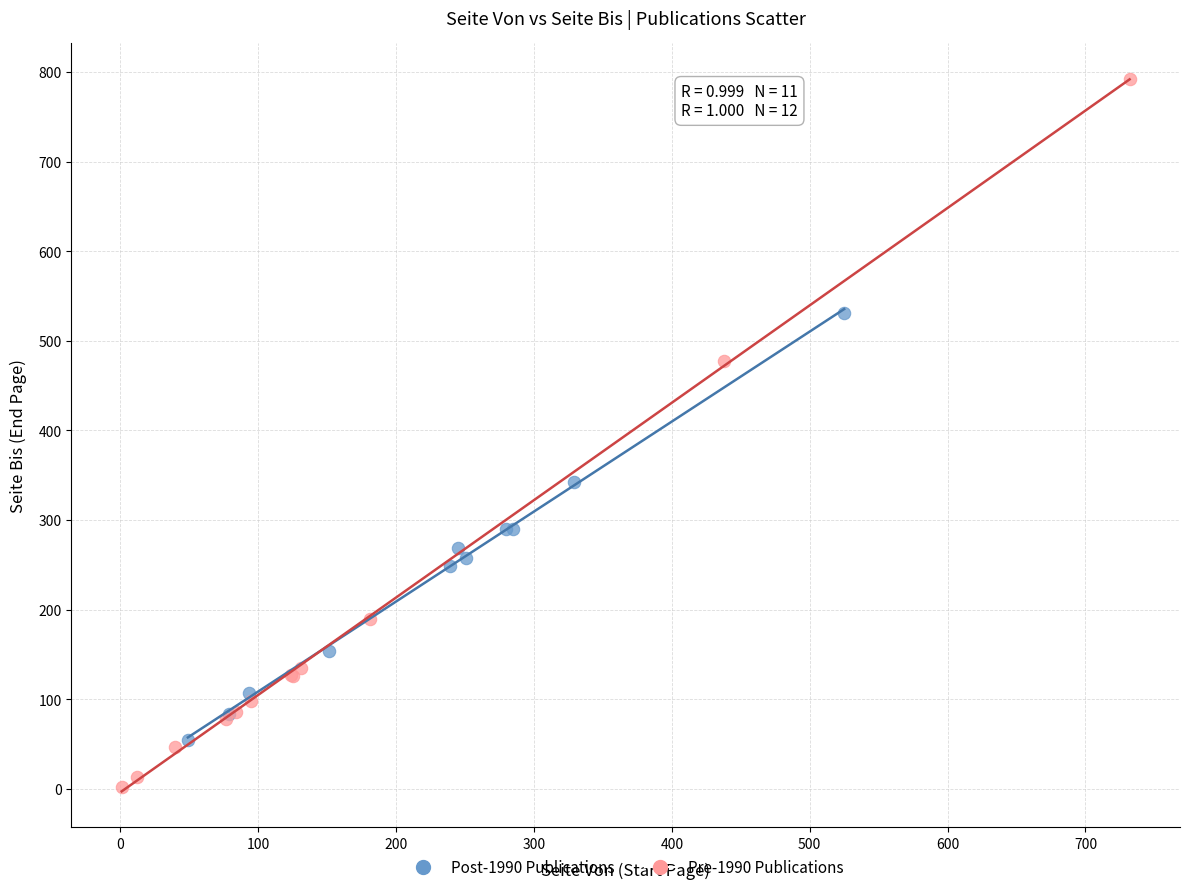

Which series contains the lowest Y value?

Pre-1990 Publications